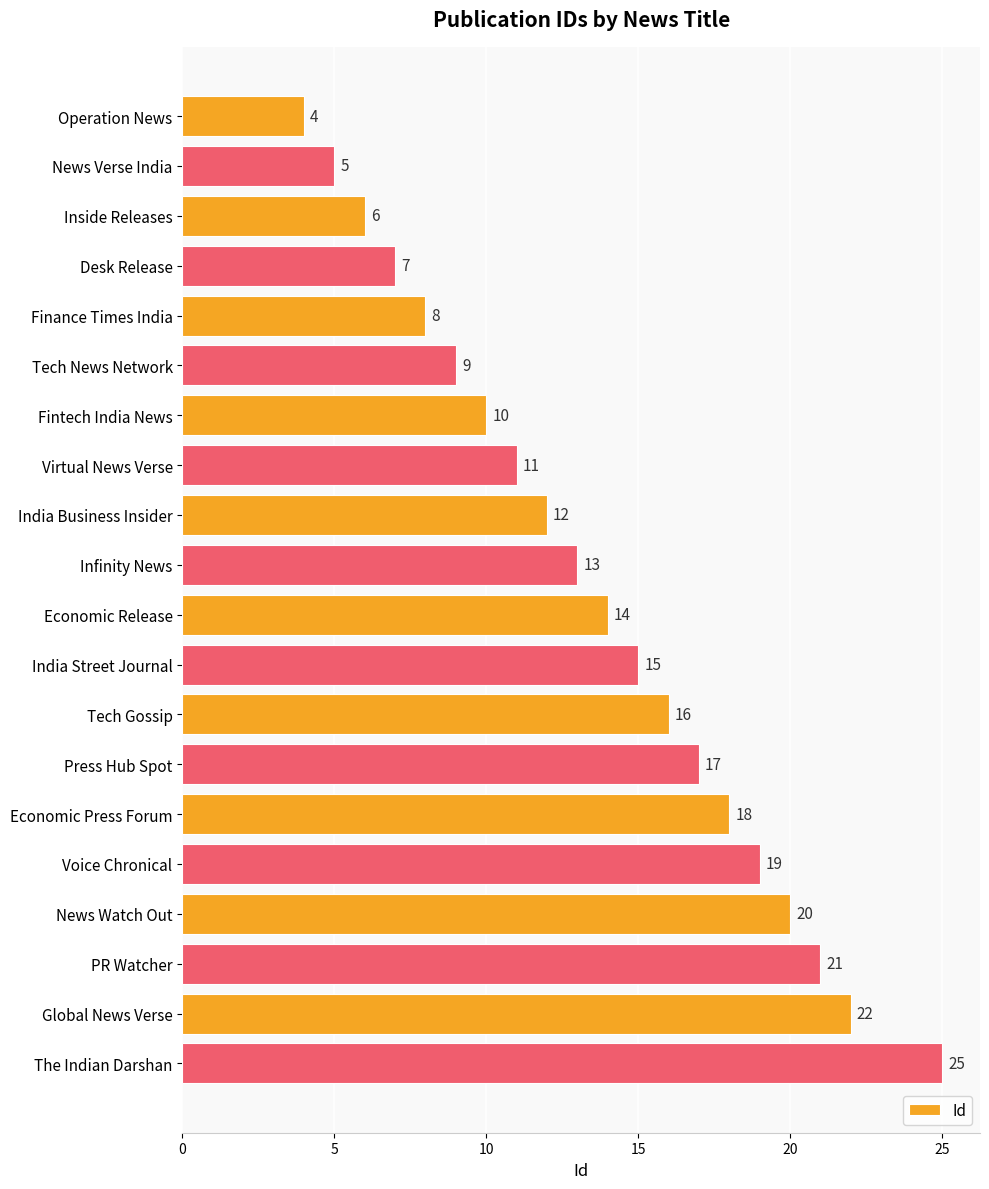

What is the ratio of the value at Economic Press Forum to the value at Tech News Network?

2.0